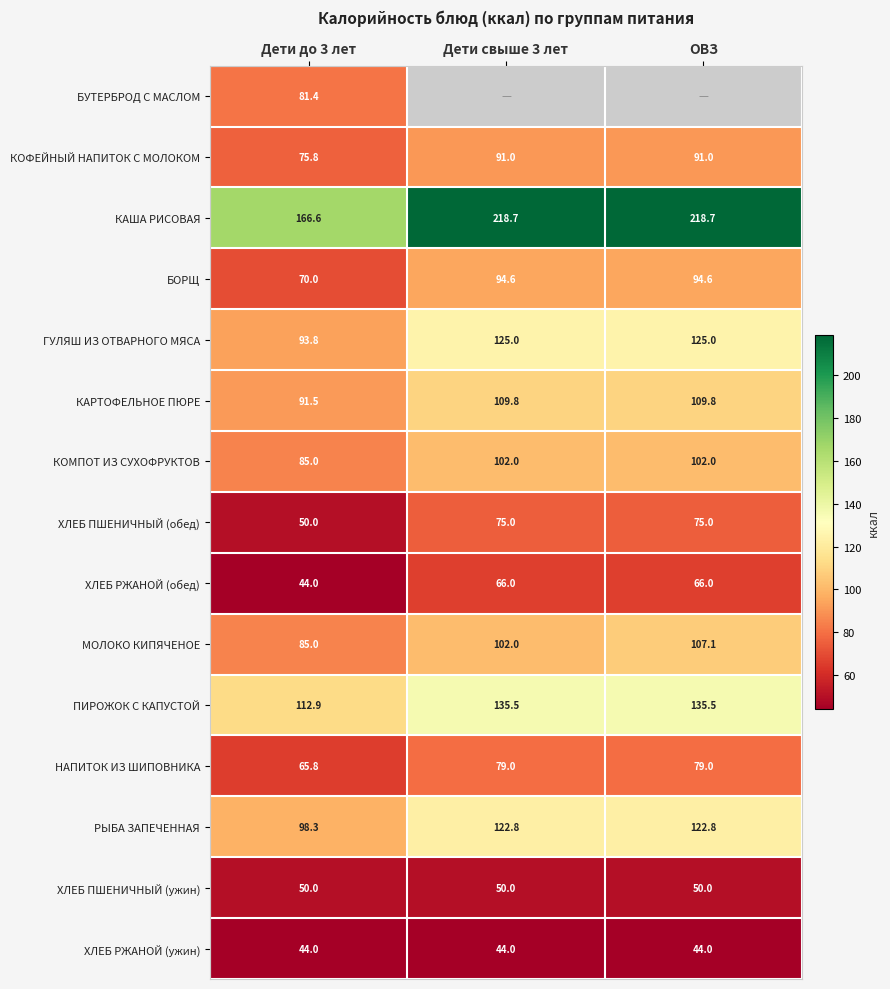

At which label does БОРЩ first exceed 94?

Дети свыше 3 лет